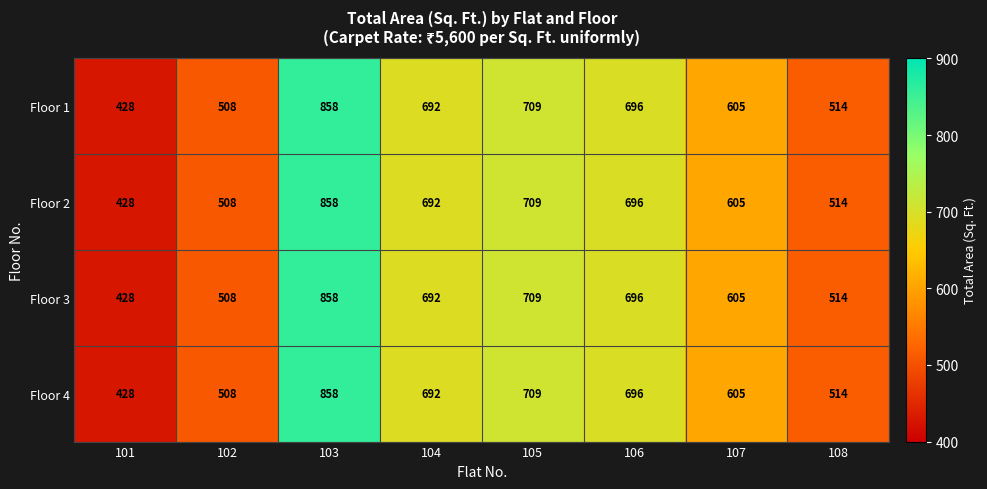

Which category has the lowest value in the Floor 4 series?

101